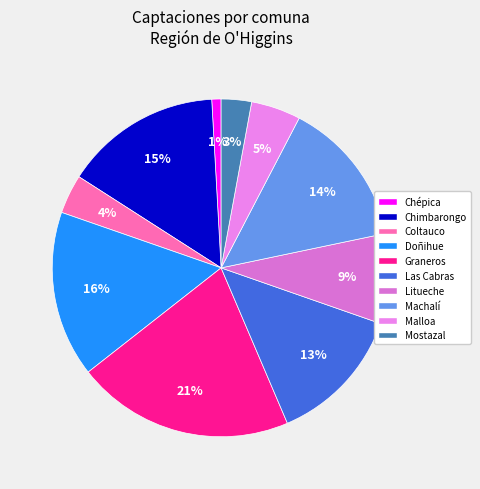

Is it true that Chimbarongo is 15% of the pie?

True